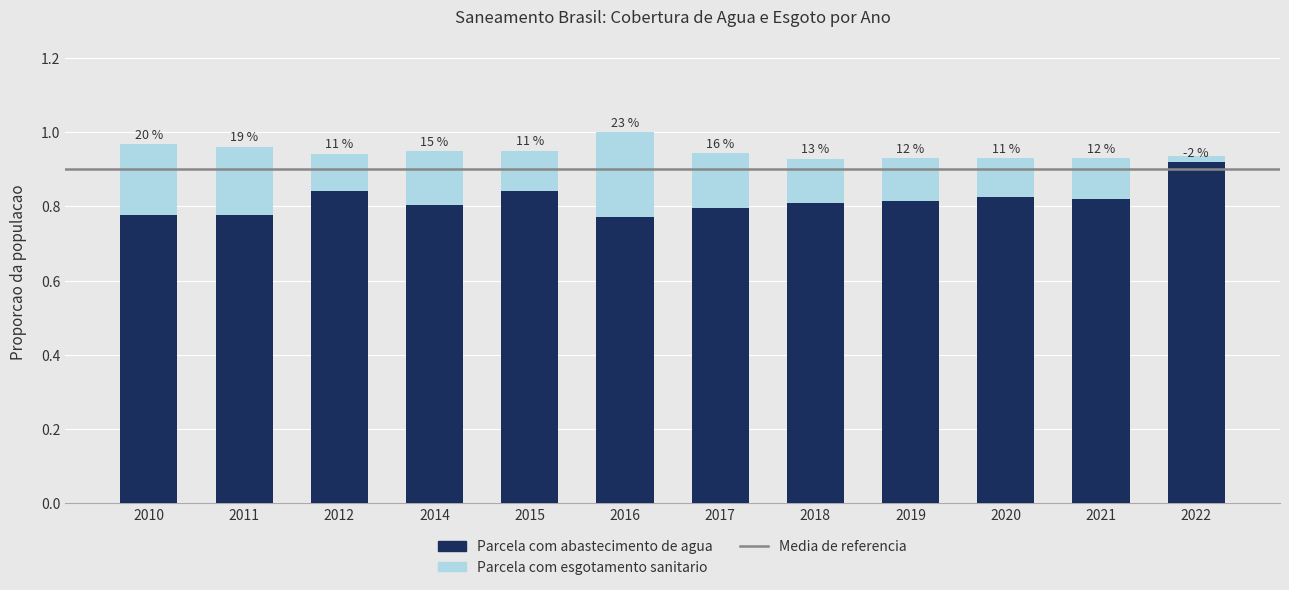

List the labels in order of value, smallest first.

2016, 2011, 2010, 2017, 2014, 2018, 2019, 2021, 2020, 2012, 2015, 2022